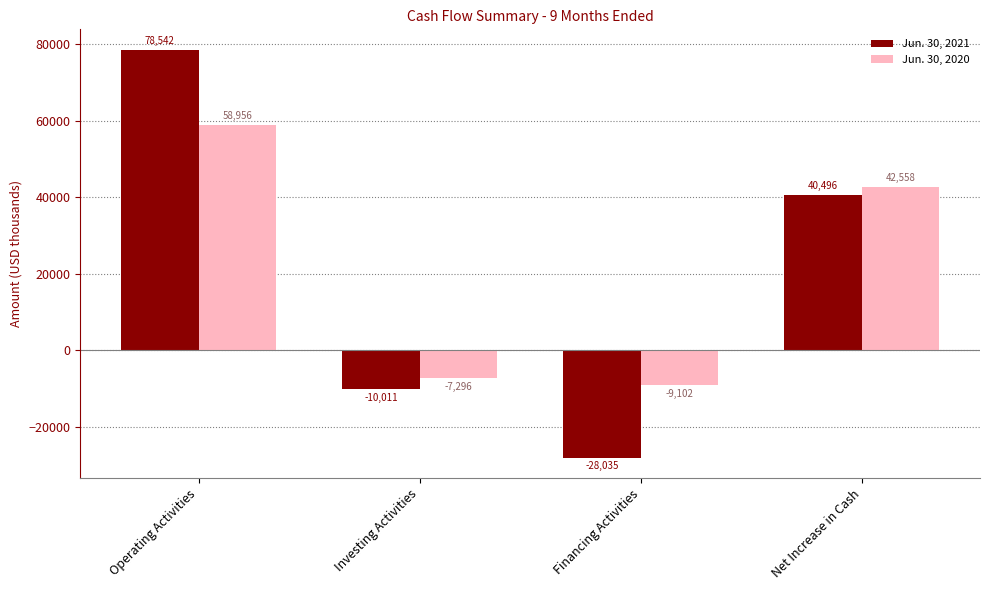

What is the difference between the maximum and minimum values in the Jun. 30, 2021 series?

106577